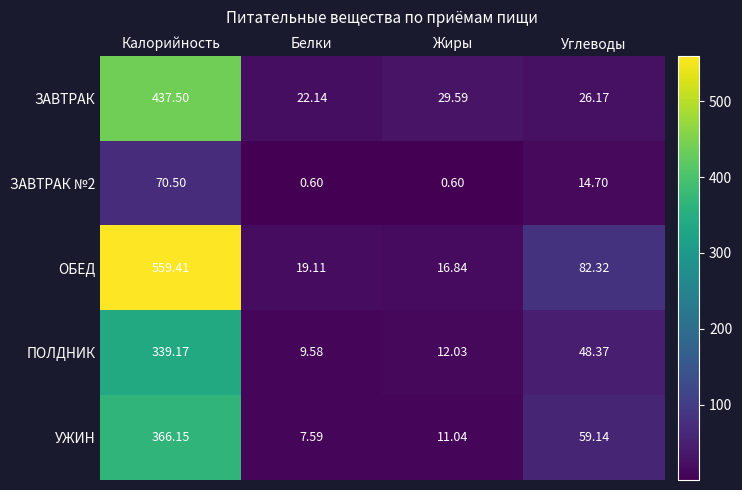

Which series changed the most between Жиры and Углеводы?

ОБЕД